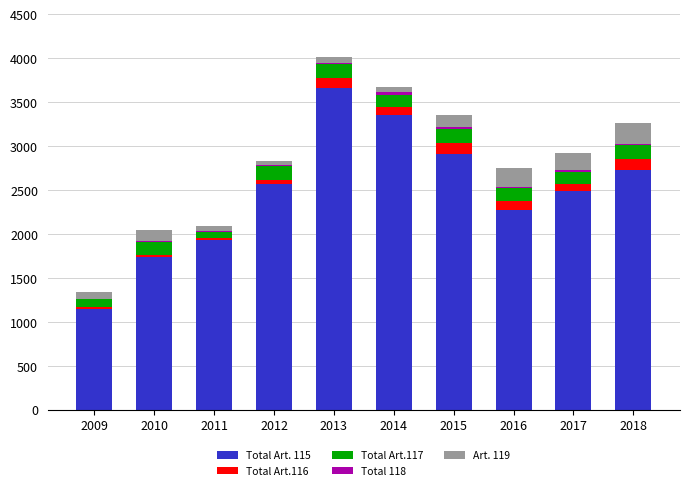

Are the bars grouped side by side (vs. stacked)?

No